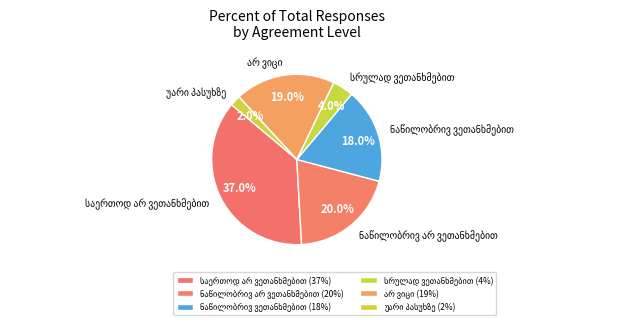

Is there any slice that represents more than half of the pie?

No